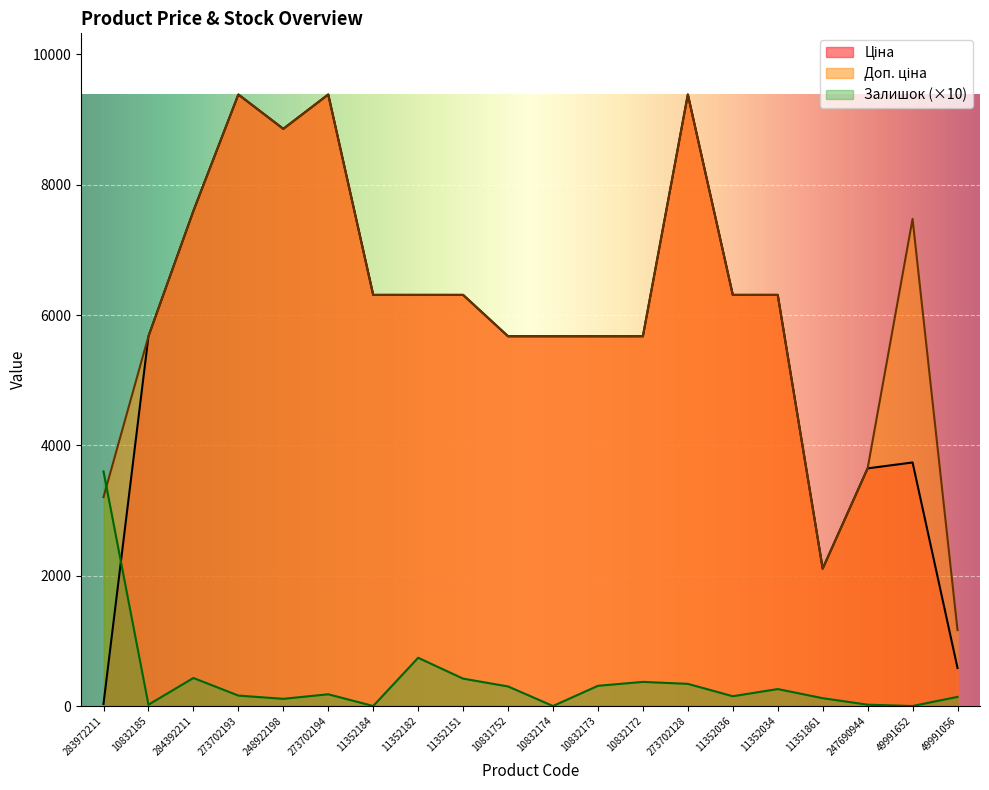

What is the difference between the maximum and second lowest values in the Ціна series?

8801.3